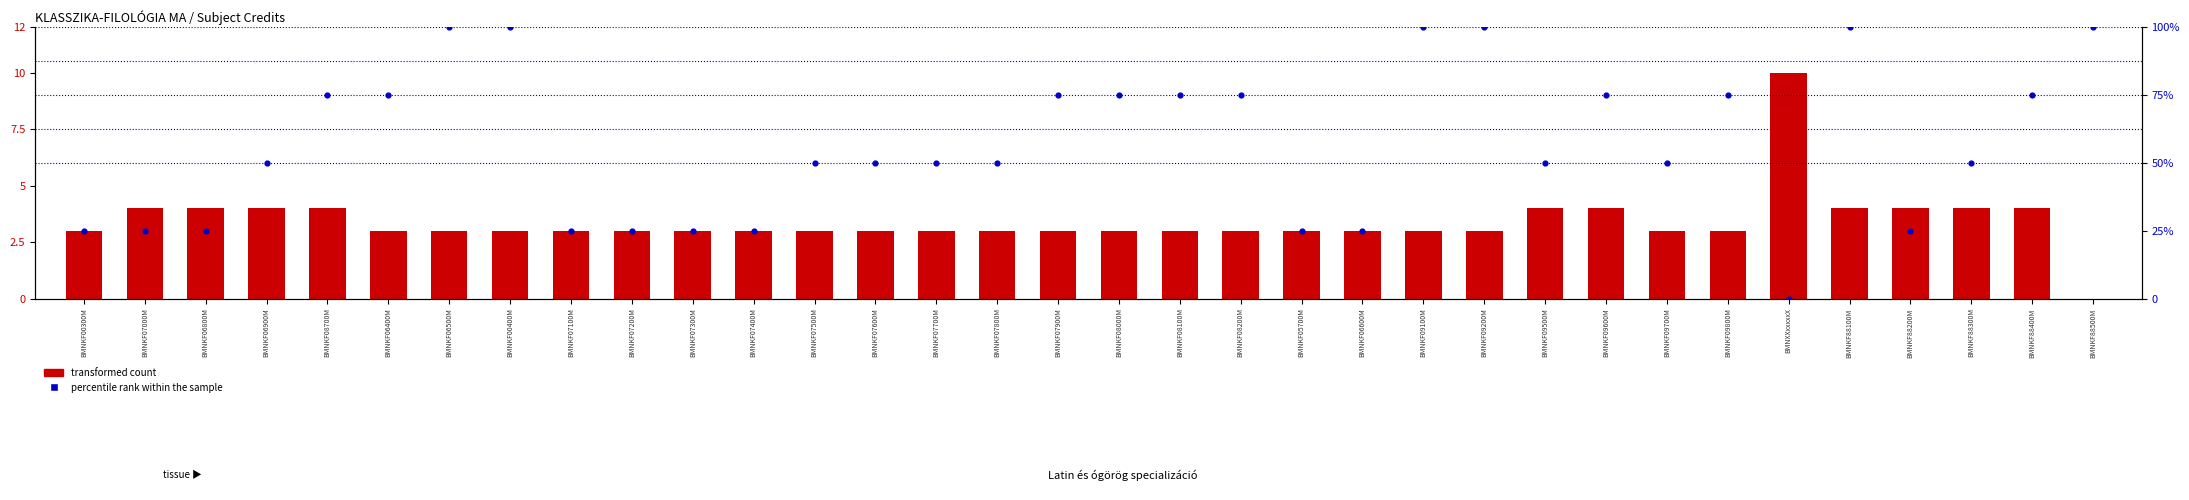

What are all the series names shown in the legend?

transformed count, percentile rank within the sample